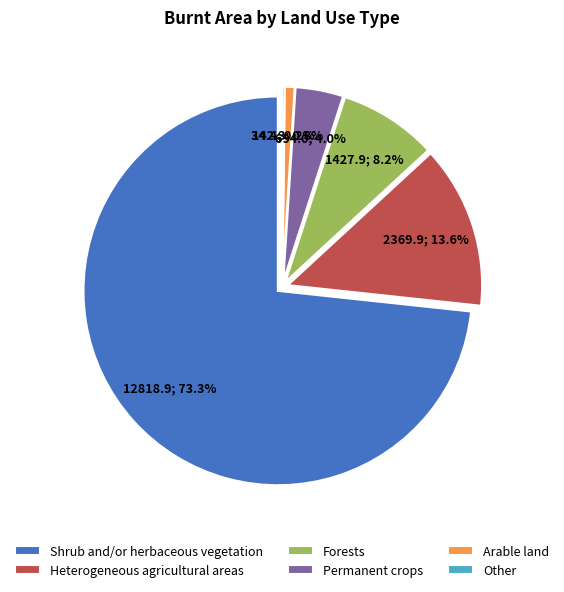

To the nearest percent, what is the difference between the Forests and Shrub and/or herbaceous vegetation slice percentages?

65%